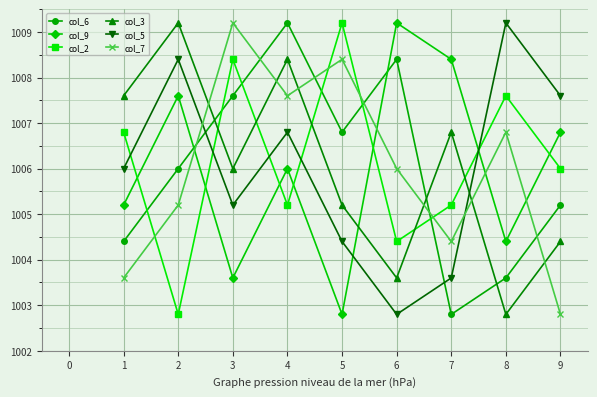

How many categories are shown in the chart?

9